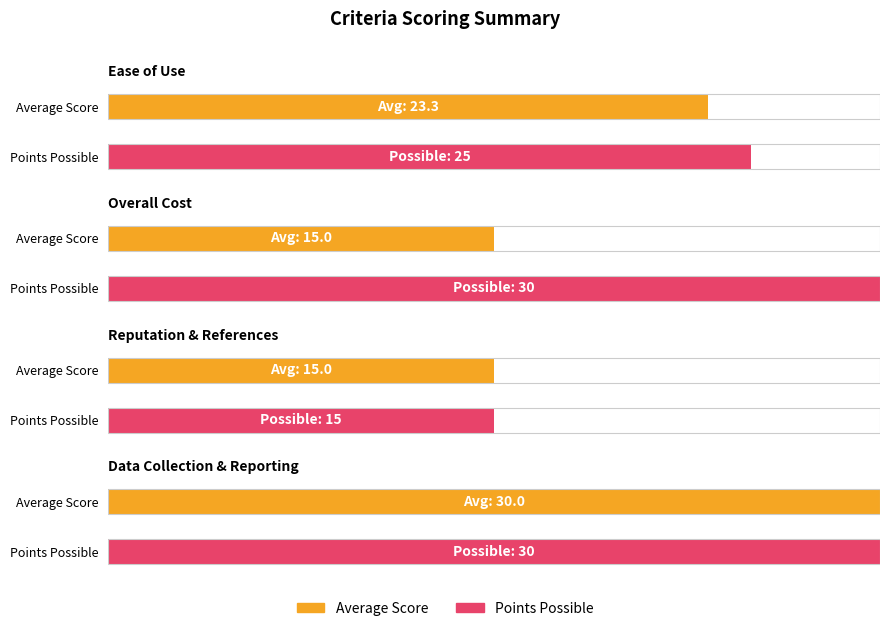

What is the label of the 2nd bar from the right?

Reputation & References